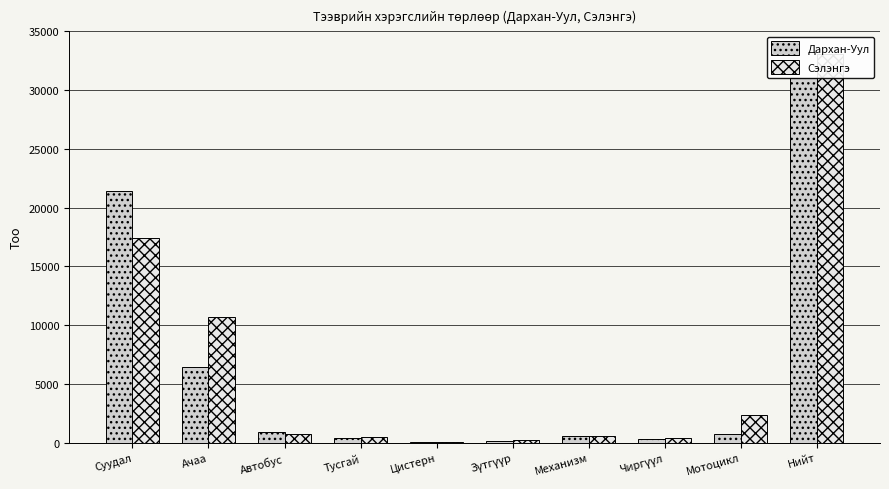

What is the spread (max minus min) of values at Цистерн?

25